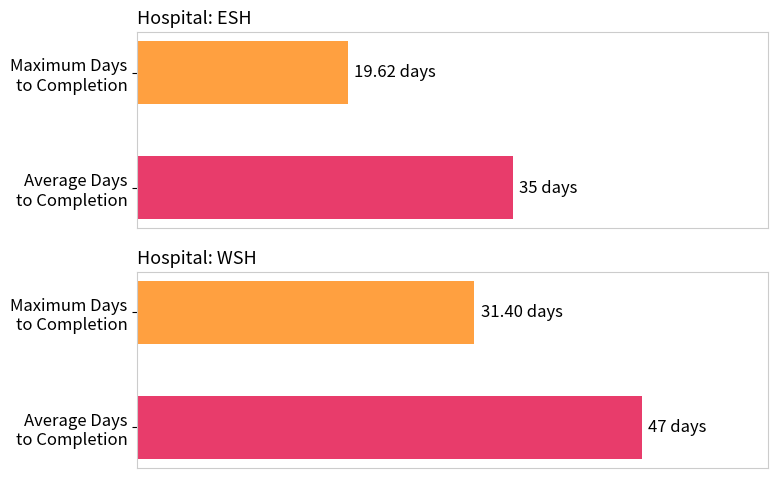

What is the maximum value for WSH?

47